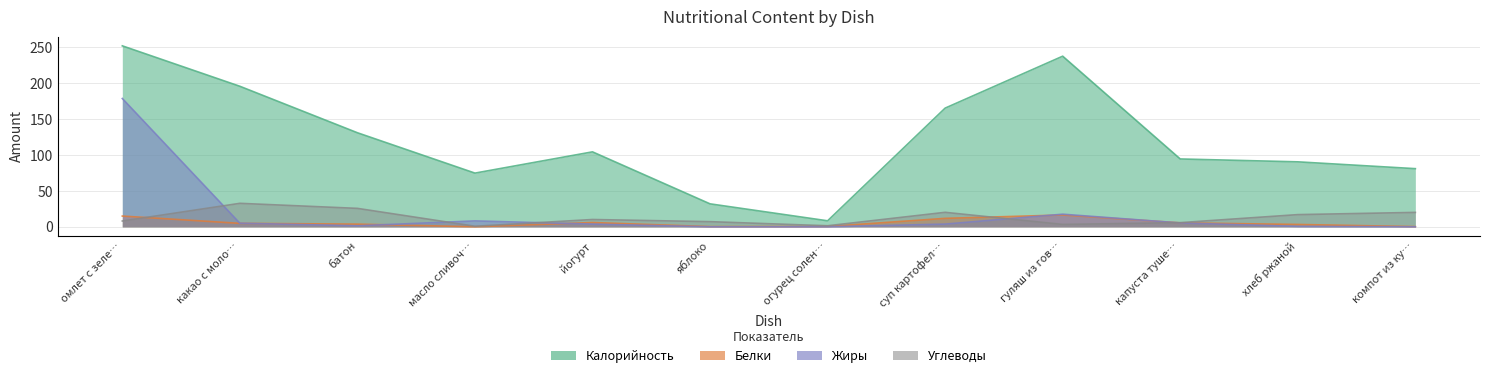

What is the sum of the Жиры values at какао с моло… and хлеб ржаной?

5.6